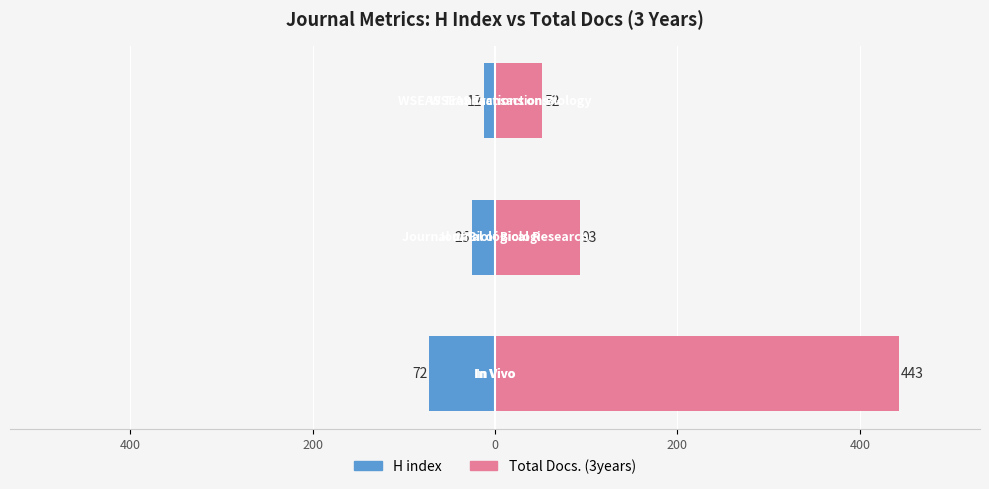

Which series has the largest total across all categories?

Total Docs. (3years)